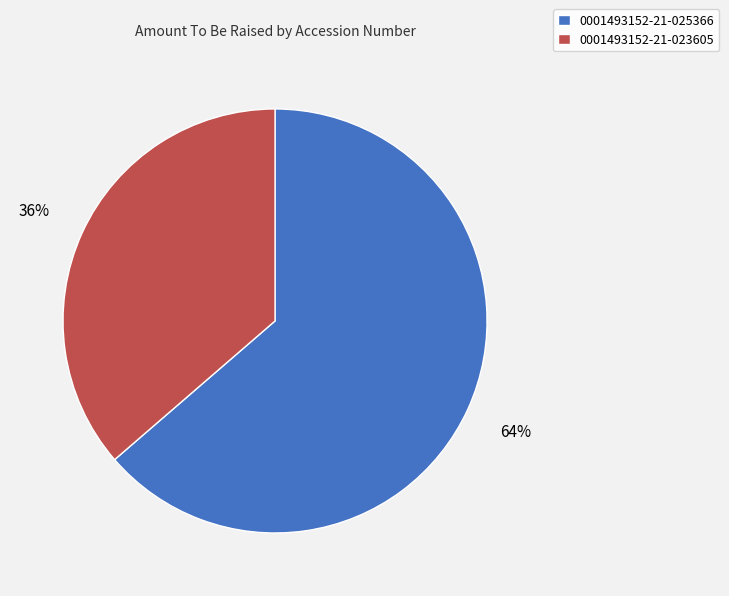

Does any single category account for the majority?

Yes